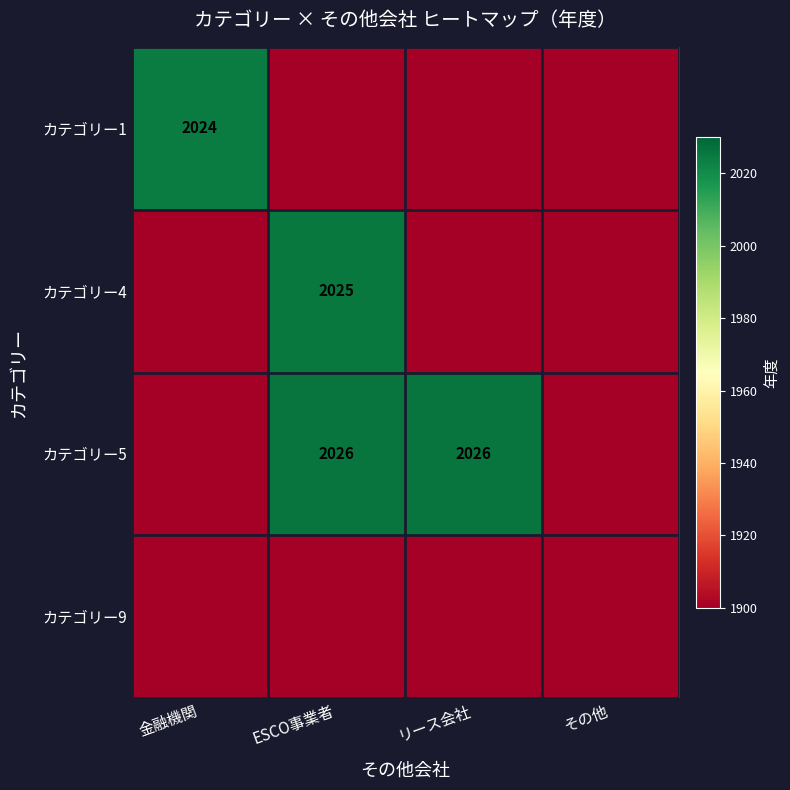

The value of カテゴリー5 at リース会社 is 2026. True or false?

True